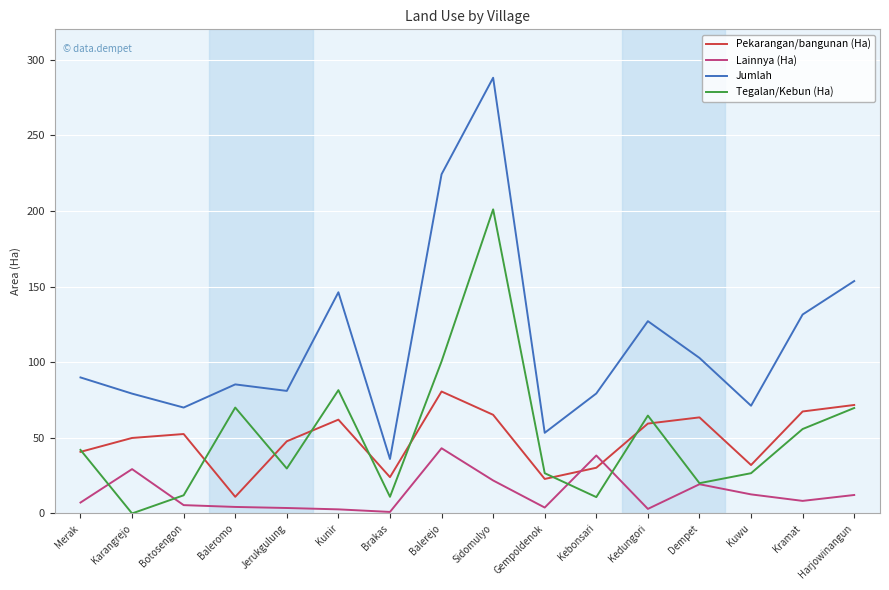

How many lines are shown in the chart?

4